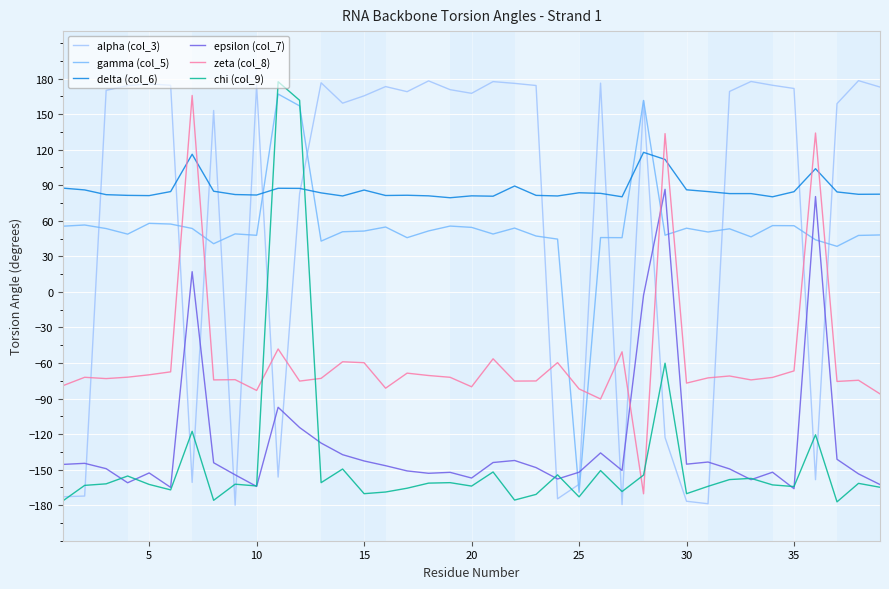

How many intersections are there between zeta (col_8) and epsilon (col_7)?

2